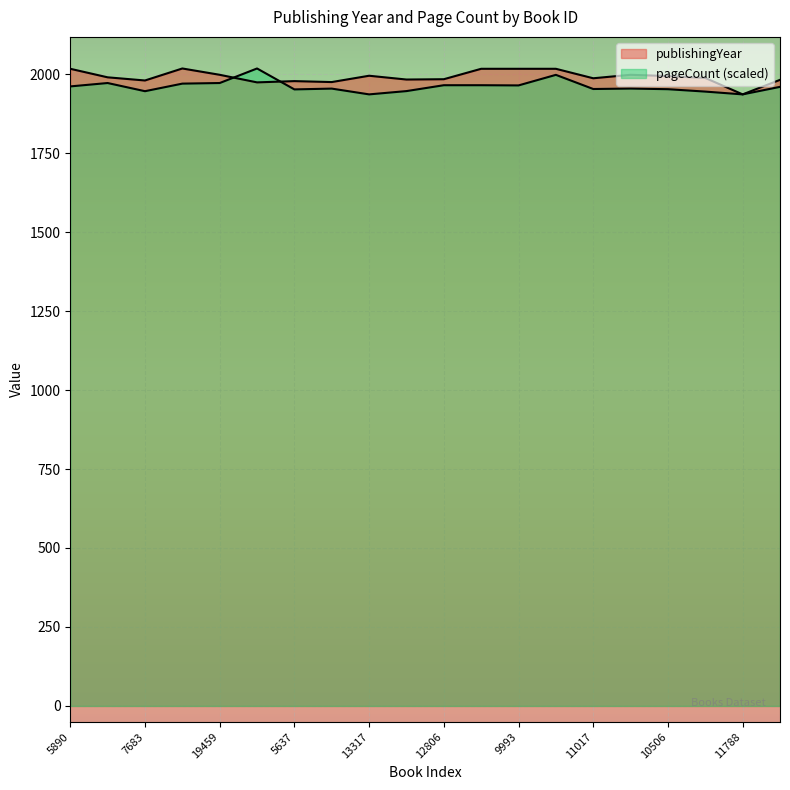

What is the spread (max minus min) of values at 13317?

59.0